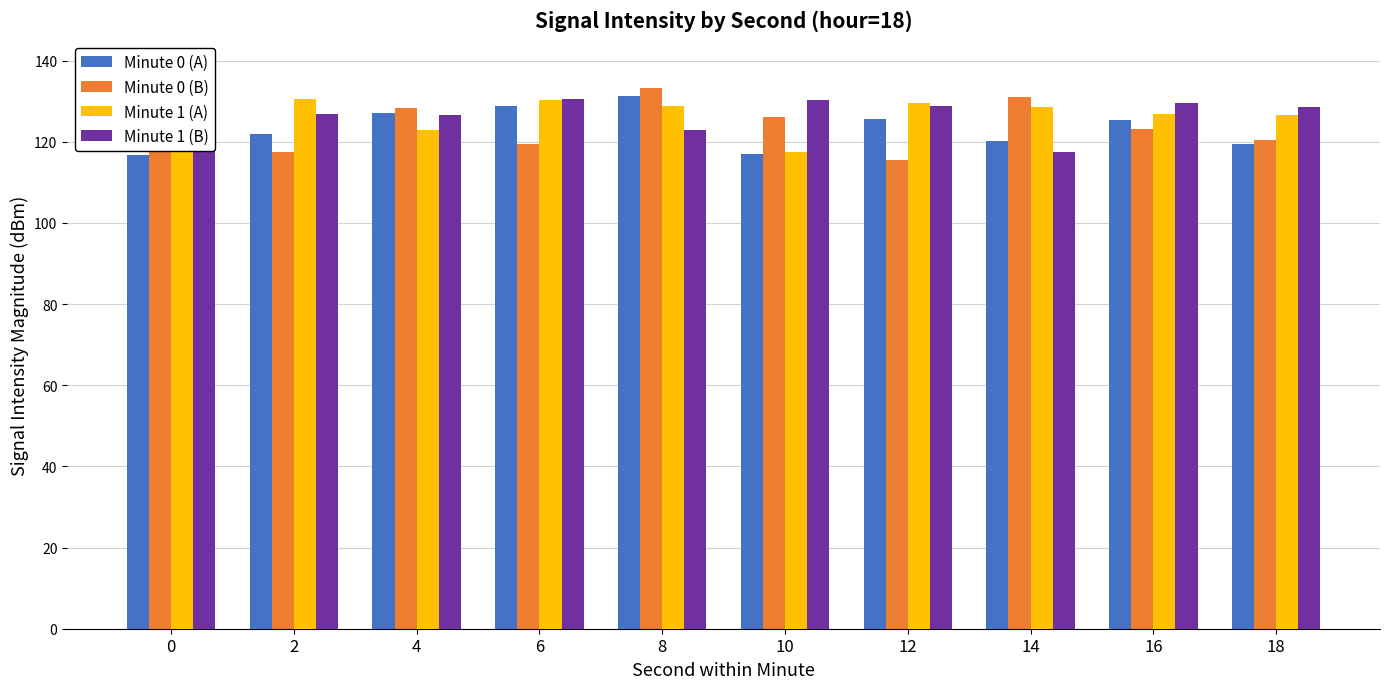

Rank the series by their maximum value, from highest to lowest.

Minute 0 (B), Minute 0 (A), Minute 1 (A), Minute 1 (B)